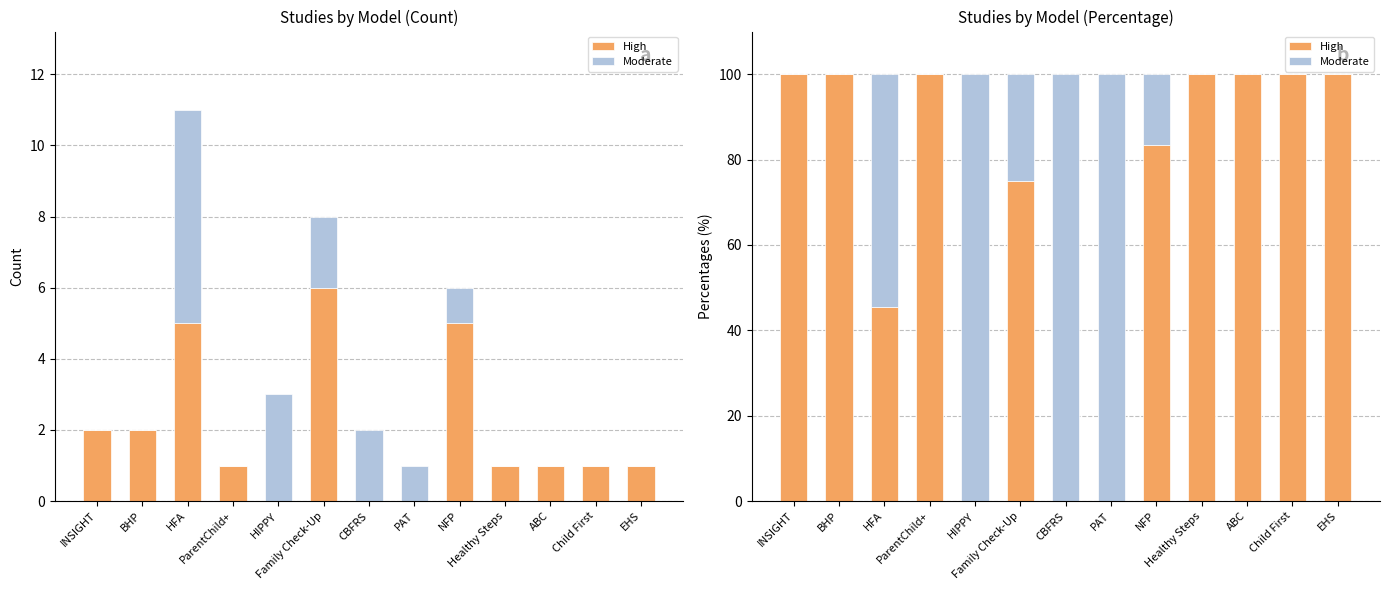

The Moderate series shows 0.0 at ABC. True or false?

True